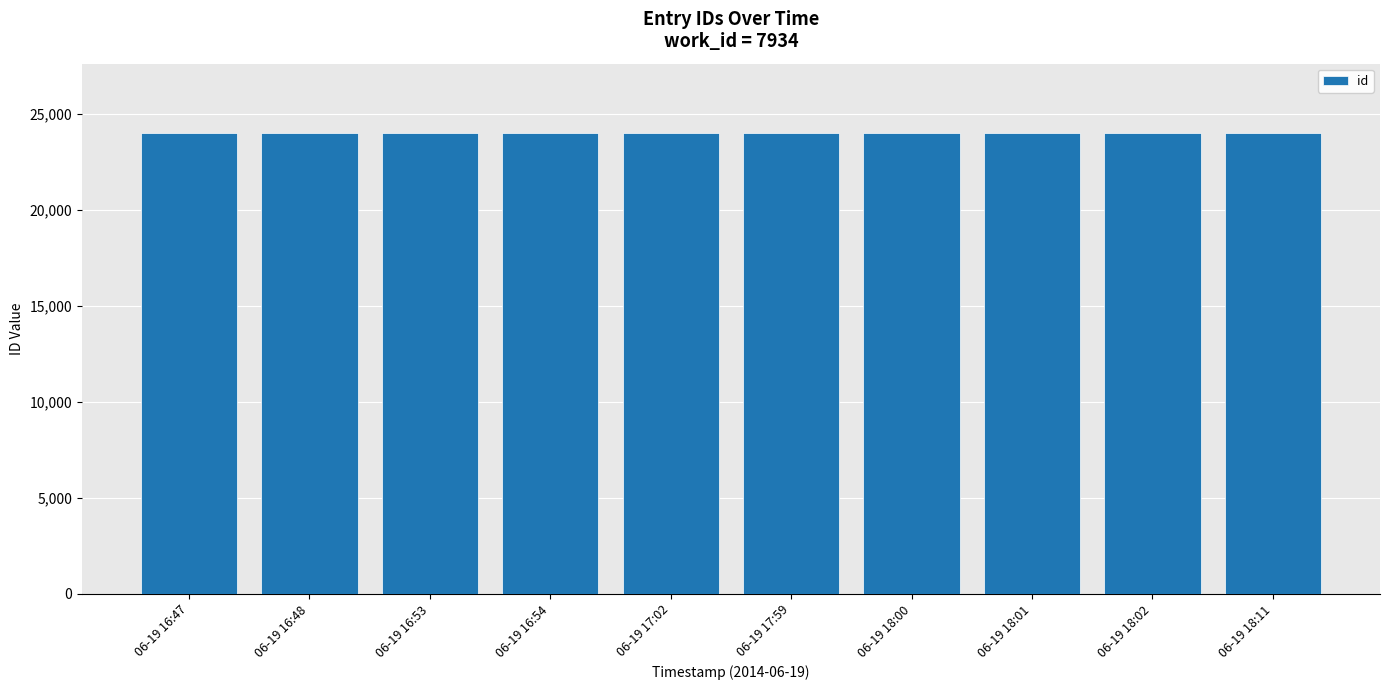

Are the bars horizontal?

No